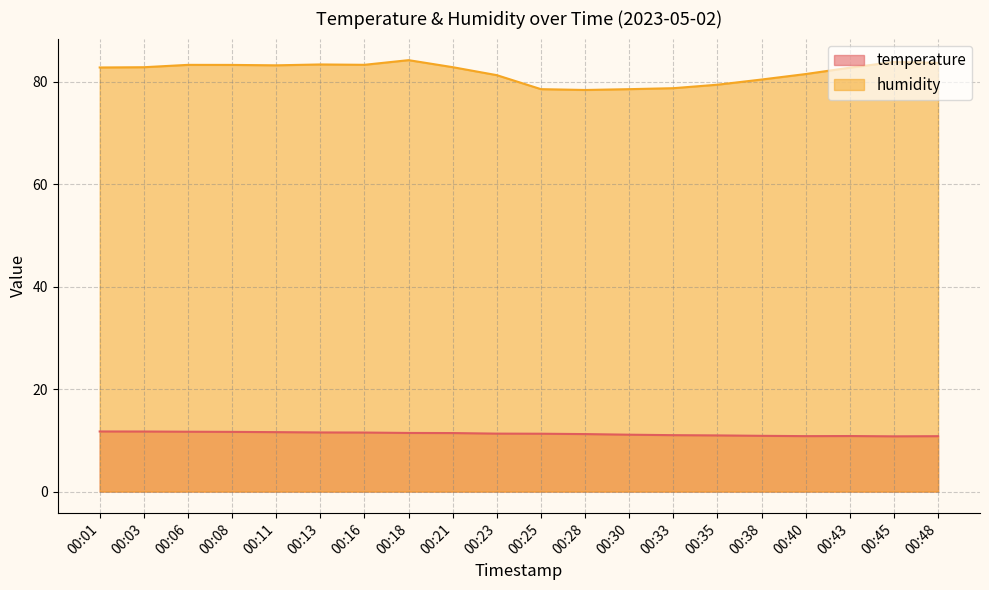

Reading left to right, list all the values displayed in this chart.

temperature: 00:01=11.7	00:03=11.7	00:06=11.7	00:08=11.7	00:11=11.6	00:13=11.5	00:16=11.5	00:18=11.4	00:21=11.4	00:23=11.3	00:25=11.3	00:28=11.2	00:30=11.1	00:33=11.0	00:35=11.0	00:38=10.9	00:40=10.8	00:43=10.8	00:45=10.8	00:48=10.8
humidity: 00:01=82.8	00:03=82.8	00:06=83.3	00:08=83.2	00:11=83.2	00:13=83.3	00:16=83.3	00:18=84.2	00:21=82.8	00:23=81.2	00:25=78.5	00:28=78.4	00:30=78.5	00:33=78.7	00:35=79.4	00:38=80.4	00:40=81.5	00:43=82.7	00:45=83.8	00:48=83.7